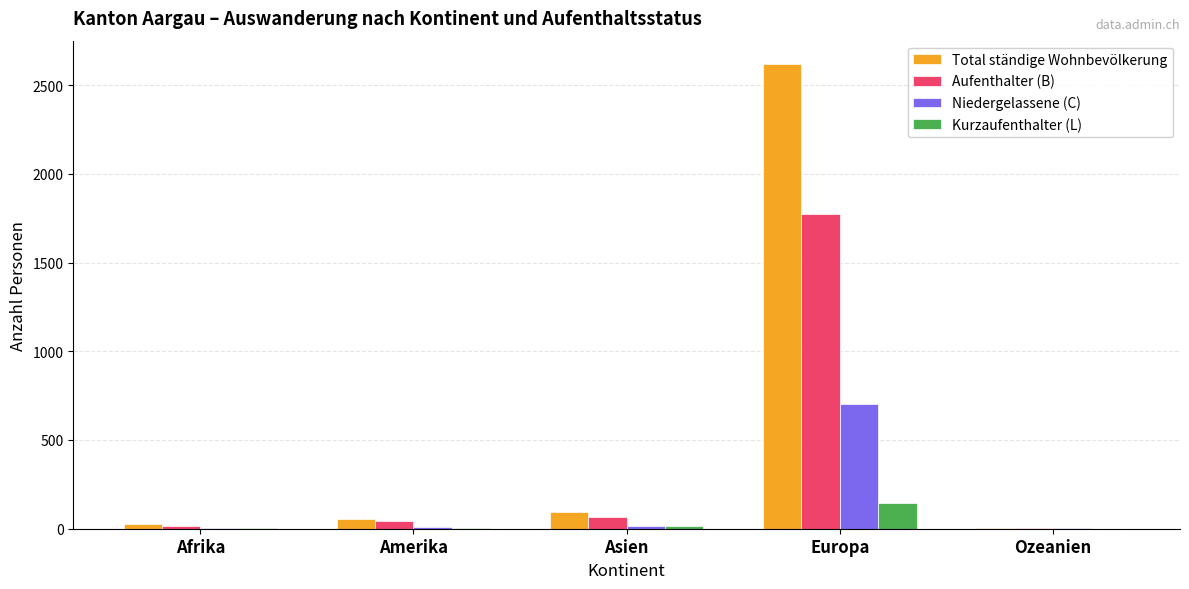

What is the sum of all Kurzaufenthalter (L) values?

167